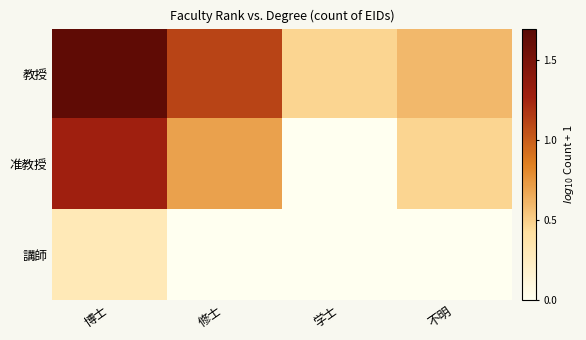

Reading right to left, what are all the values shown in this chart?

教授: 不明=0.6	学士=0.5	修士=1.1	博士=1.7
准教授: 不明=0.5	学士=0.0	修士=0.7	博士=1.3
講師: 不明=0.0	学士=0.0	修士=0.0	博士=0.3